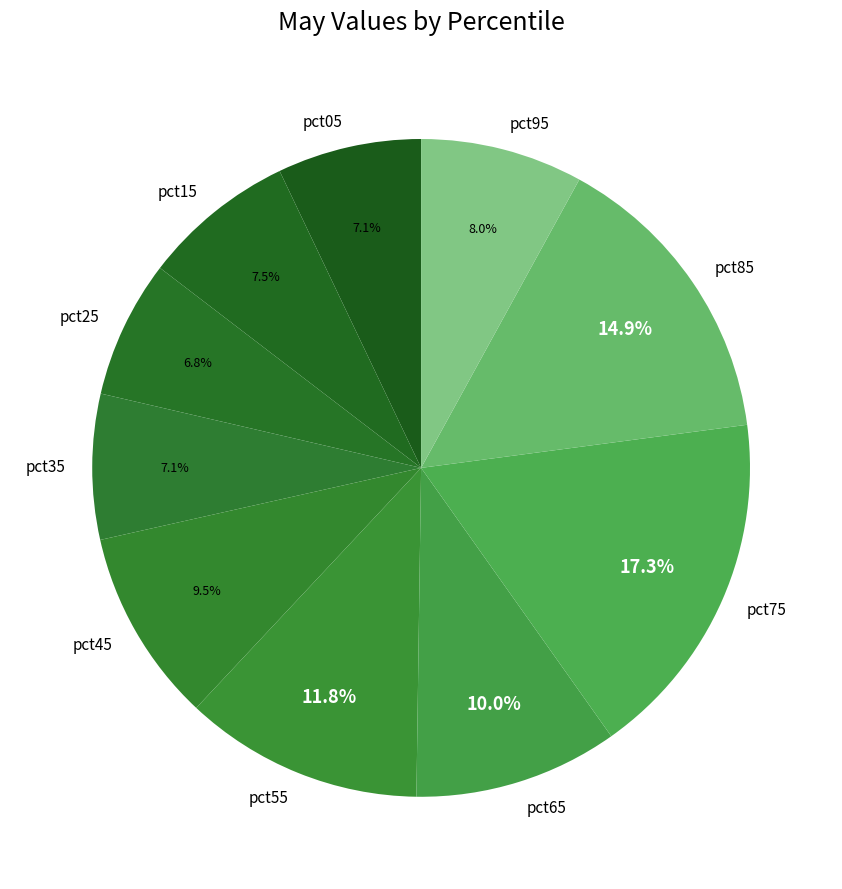

The pct35 slice represents 7% of the pie. True or false?

True